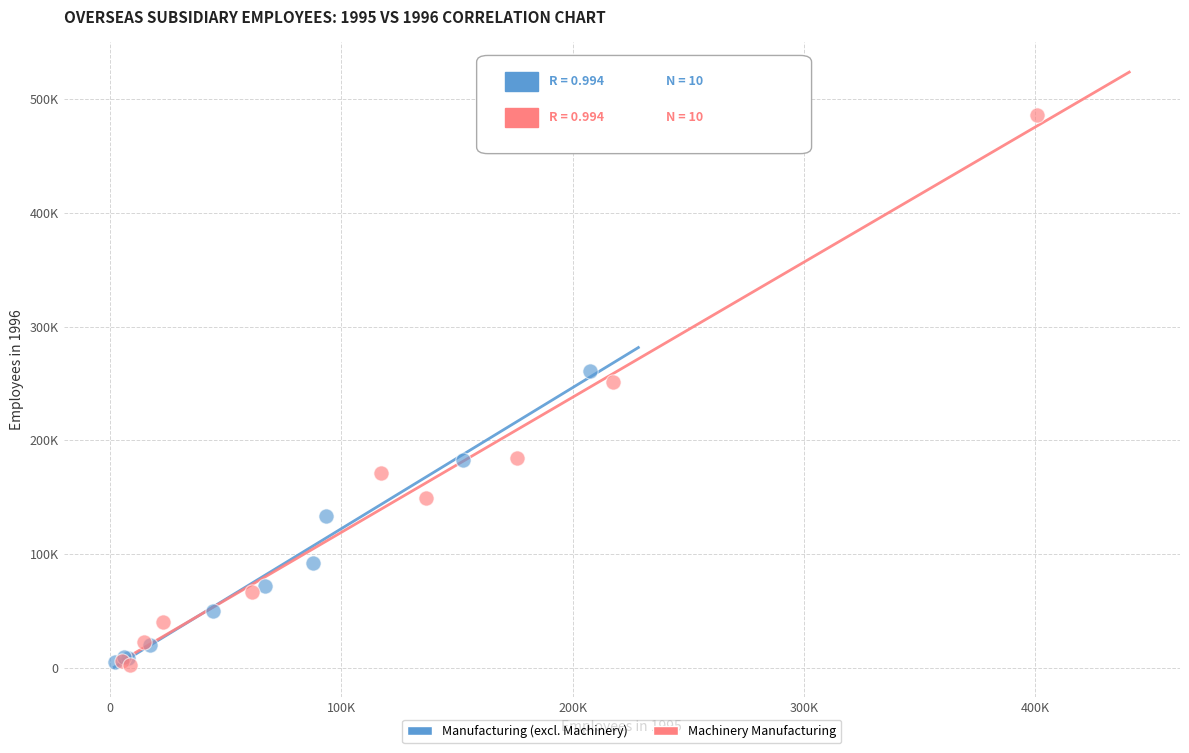

Which series contains the highest Y value?

Machinery Manufacturing